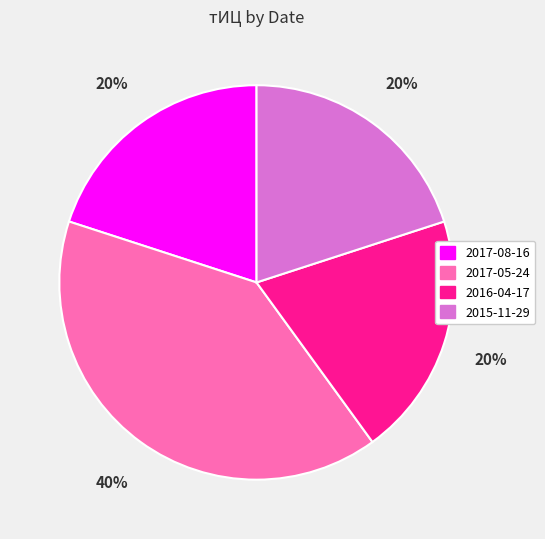

Do 2015-11-29 and 2016-04-17 together represent more than half of the pie?

No